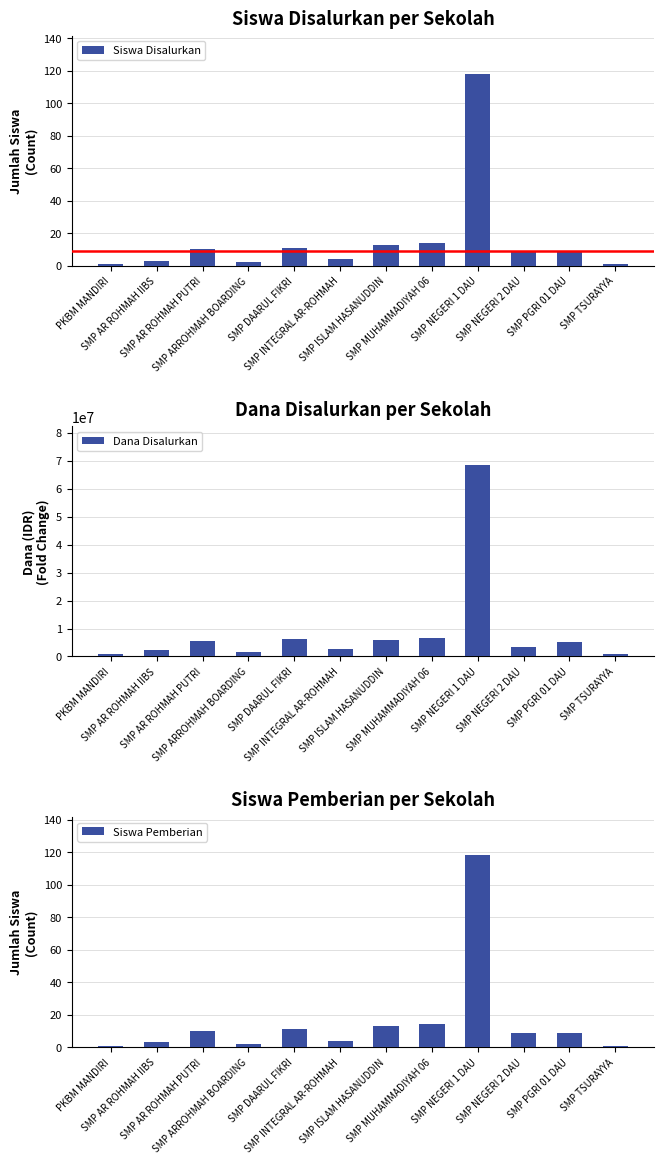

What is the sum of all Siswa Disalurkan values?

195